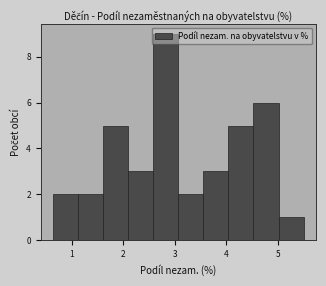

What is the height of the bar covering 4.0 to 4.5 on the x-axis? Neither the bar edges nor the heights are printed on the chart, so give them approximately, as read against the axes.

5